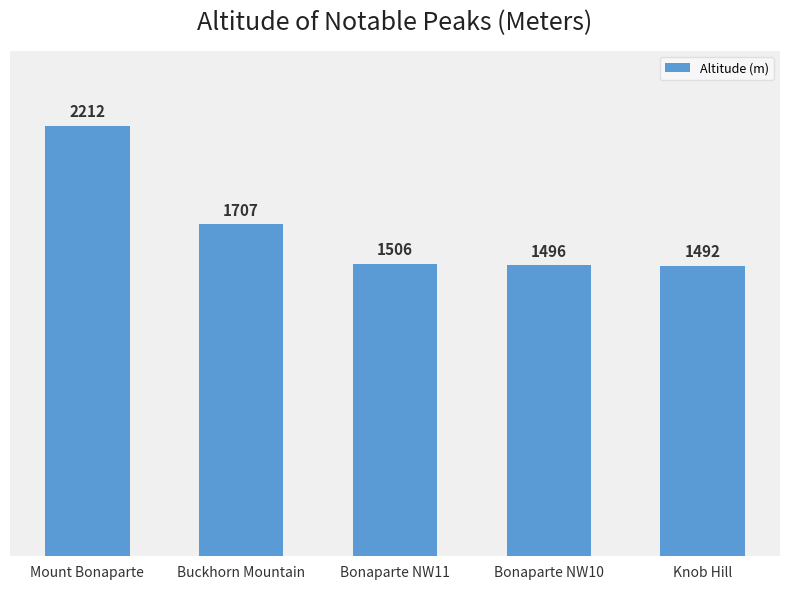

Reading left to right, transcribe all the data shown in this chart.

Mount Bonaparte=2212	Buckhorn Mountain=1707	Bonaparte NW11=1506	Bonaparte NW10=1496	Knob Hill=1492